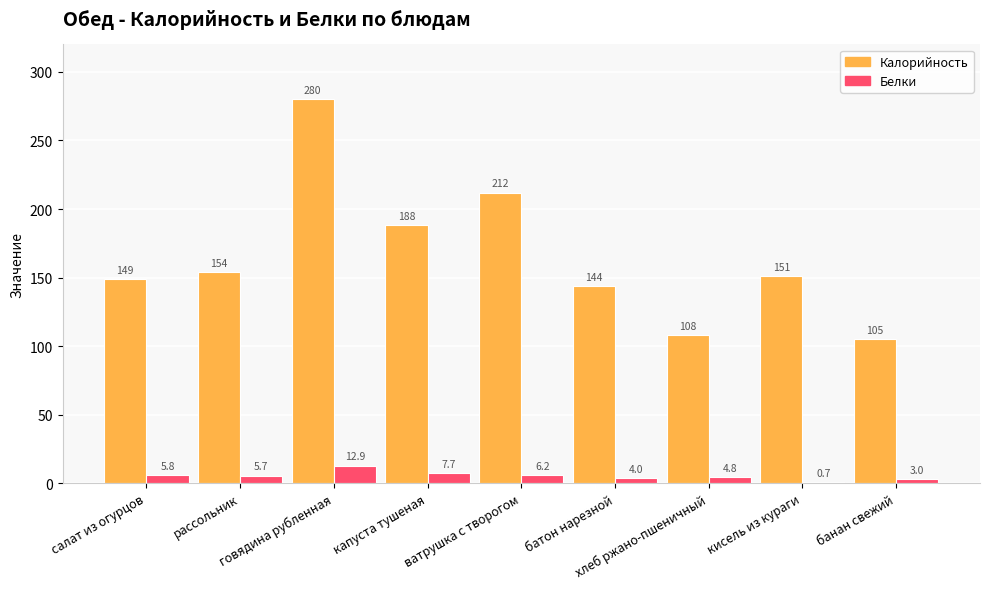

True or false: Белки has a value of 6.2 at ватрушка с творогом.

True